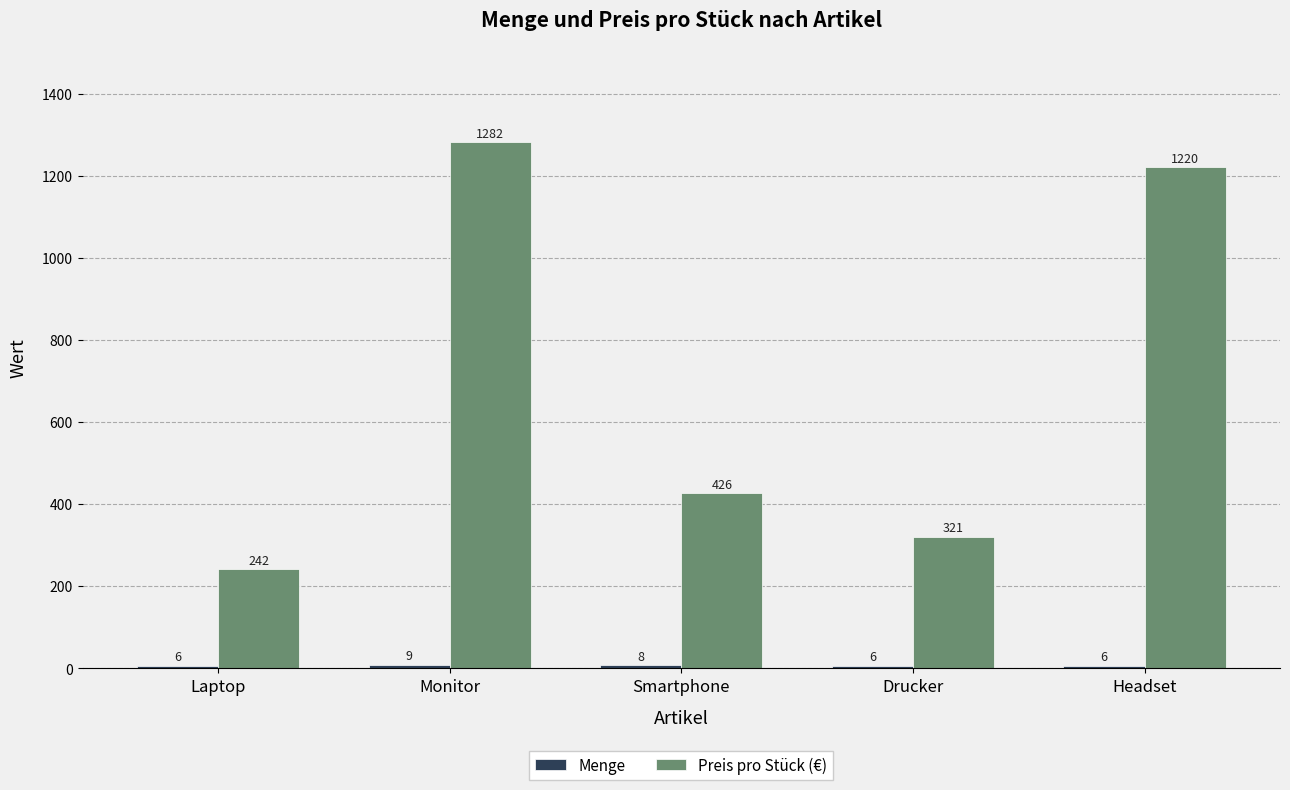

Where is Preis pro Stück (€) nearest to the value 762?

Smartphone